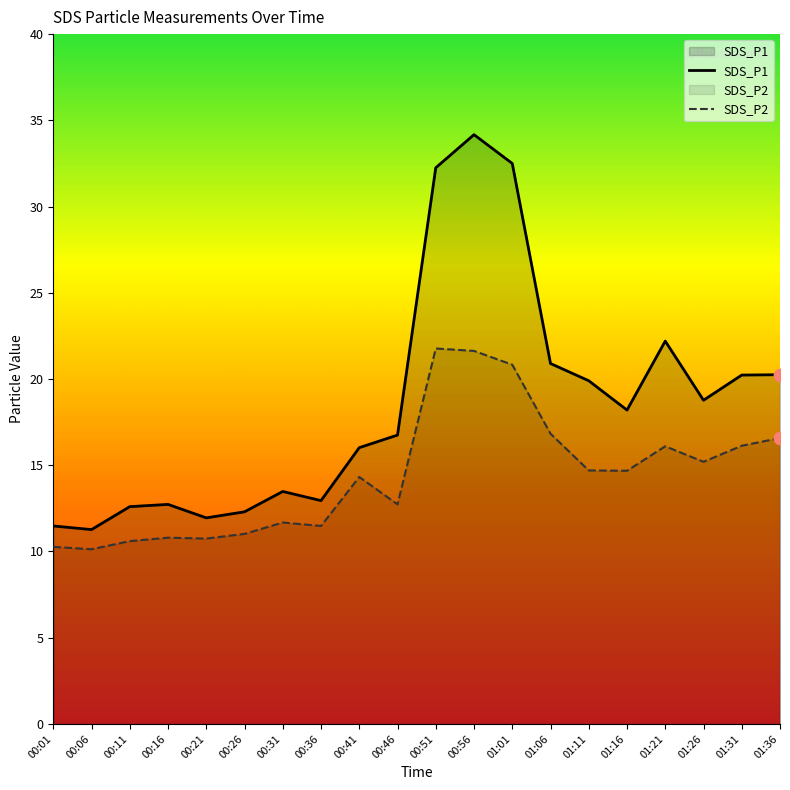

Is the value of SDS_P1 at 00:16 greater than the value of SDS_P2 at 01:31?

No